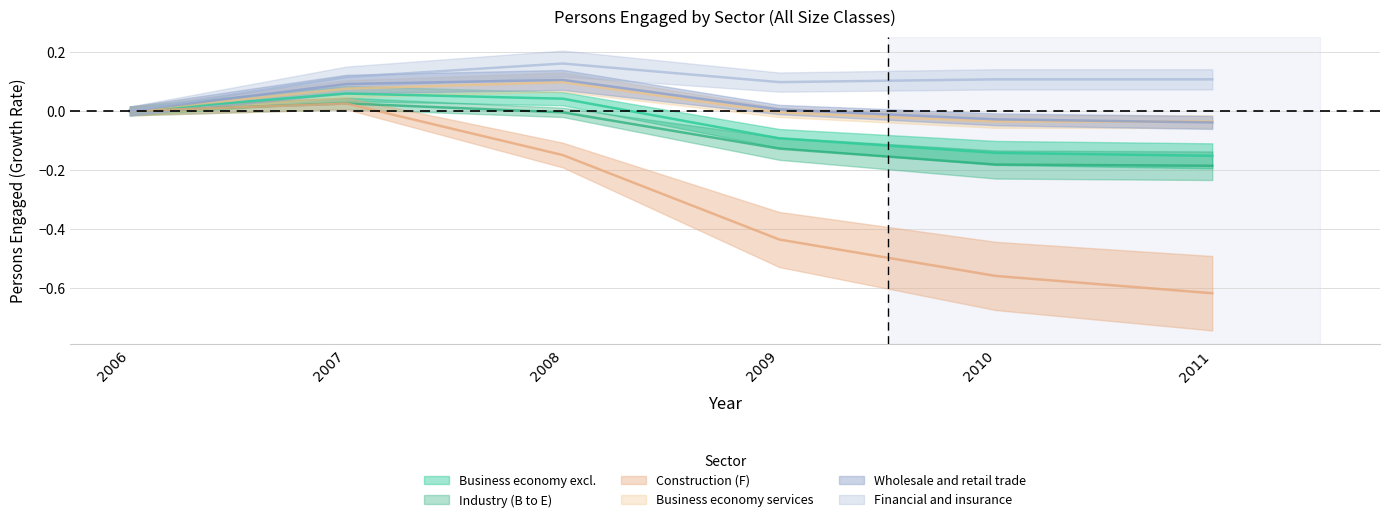

What is the spread (max minus min) of values at 2008?

0.3